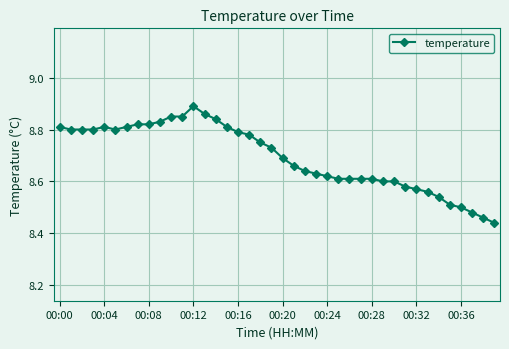

What is the sum of all values?

347.8